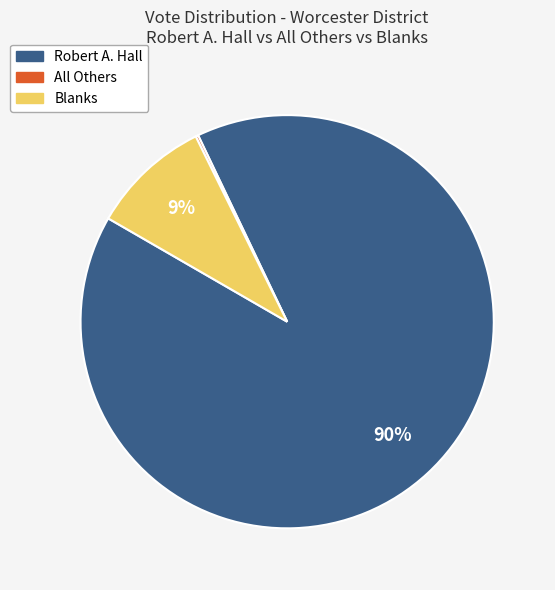

What is the largest slice in the pie chart?

Robert A. Hall